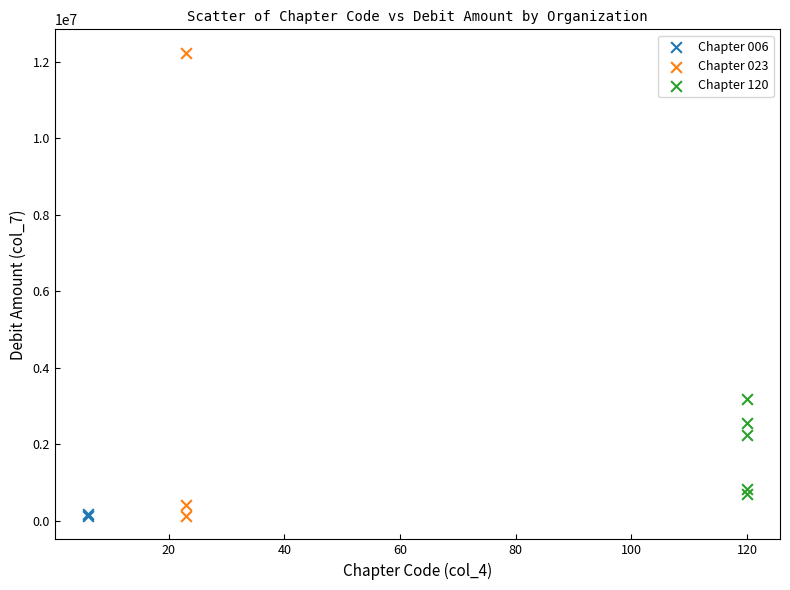

What are all the series names shown in the legend?

Chapter 006, Chapter 023, Chapter 120